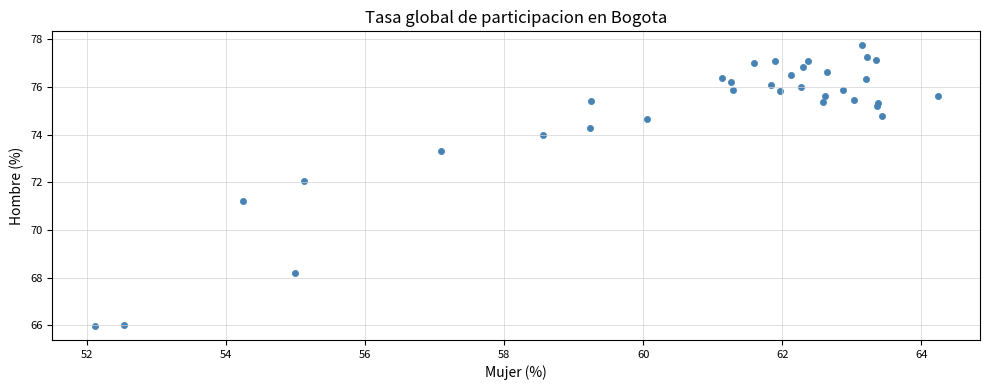

What Y value in the scatter plot is closest to 71?

71.2